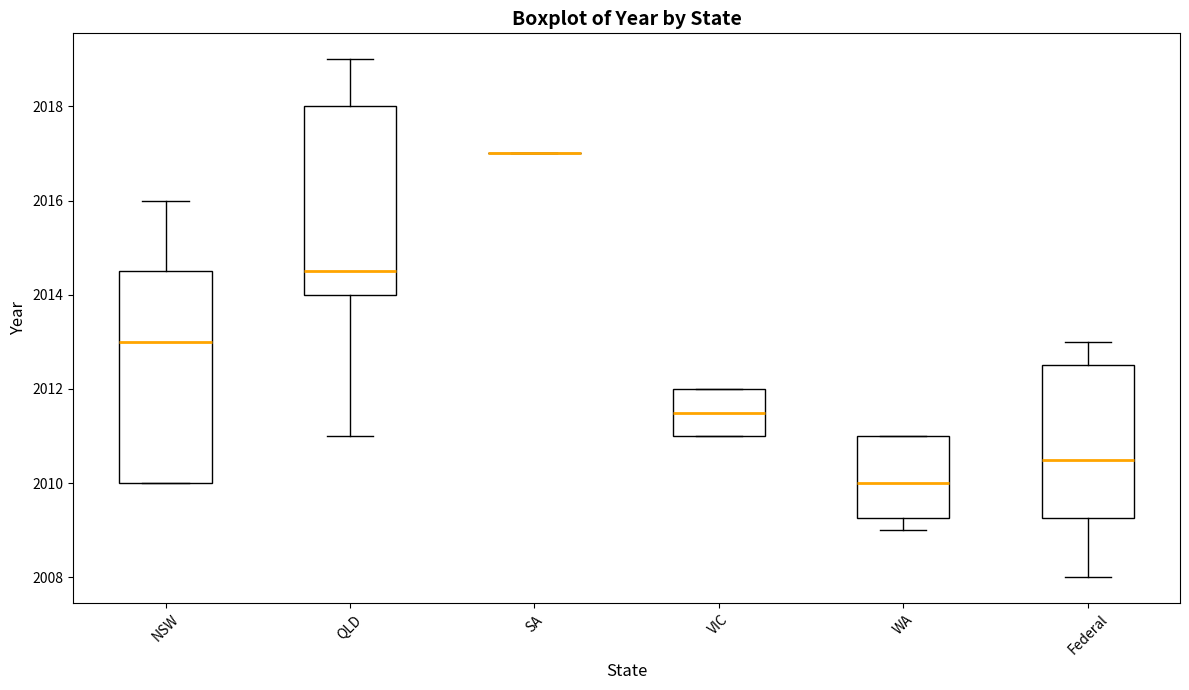

Which box is the tallest, from its lower edge to its upper edge?

NSW